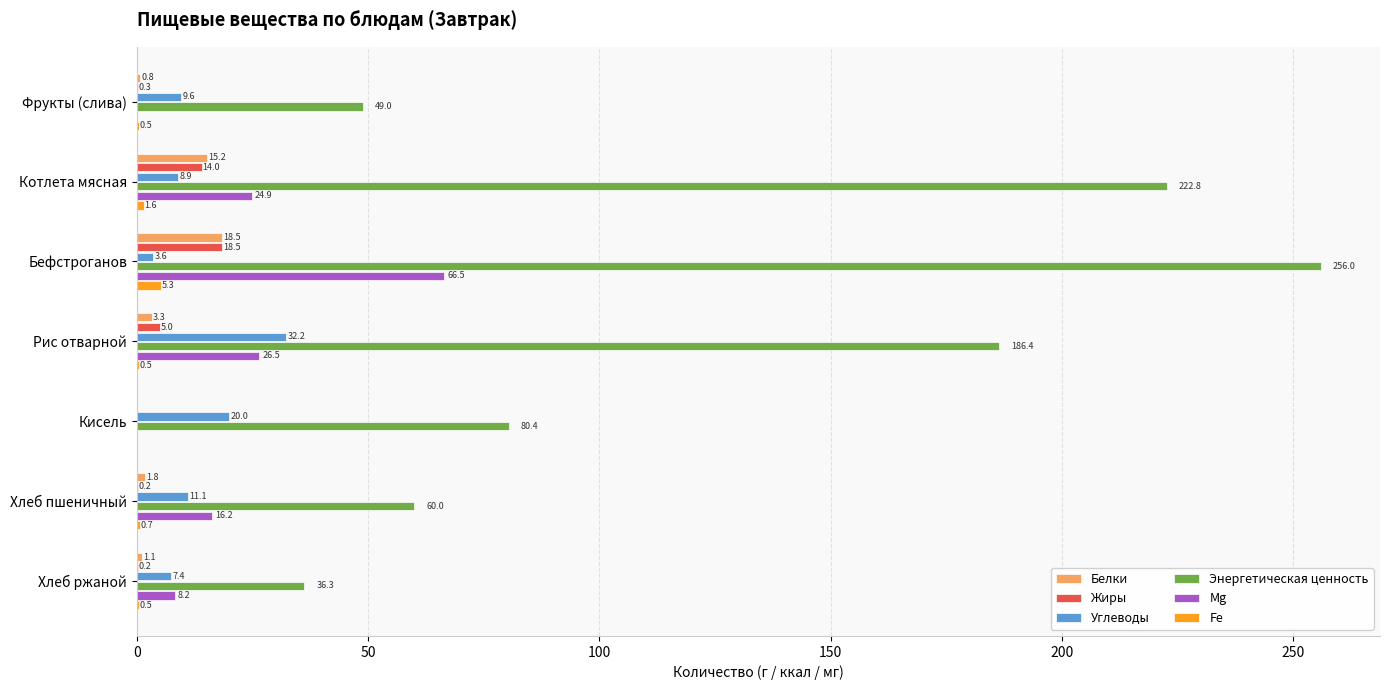

What is the maximum value shown in the chart?

256.0